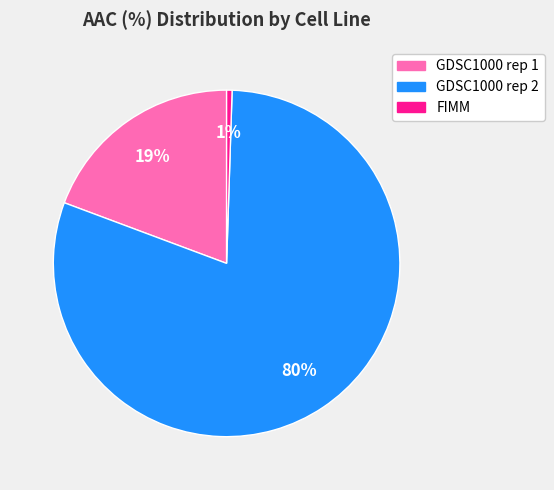

How many segments does this pie chart have?

3